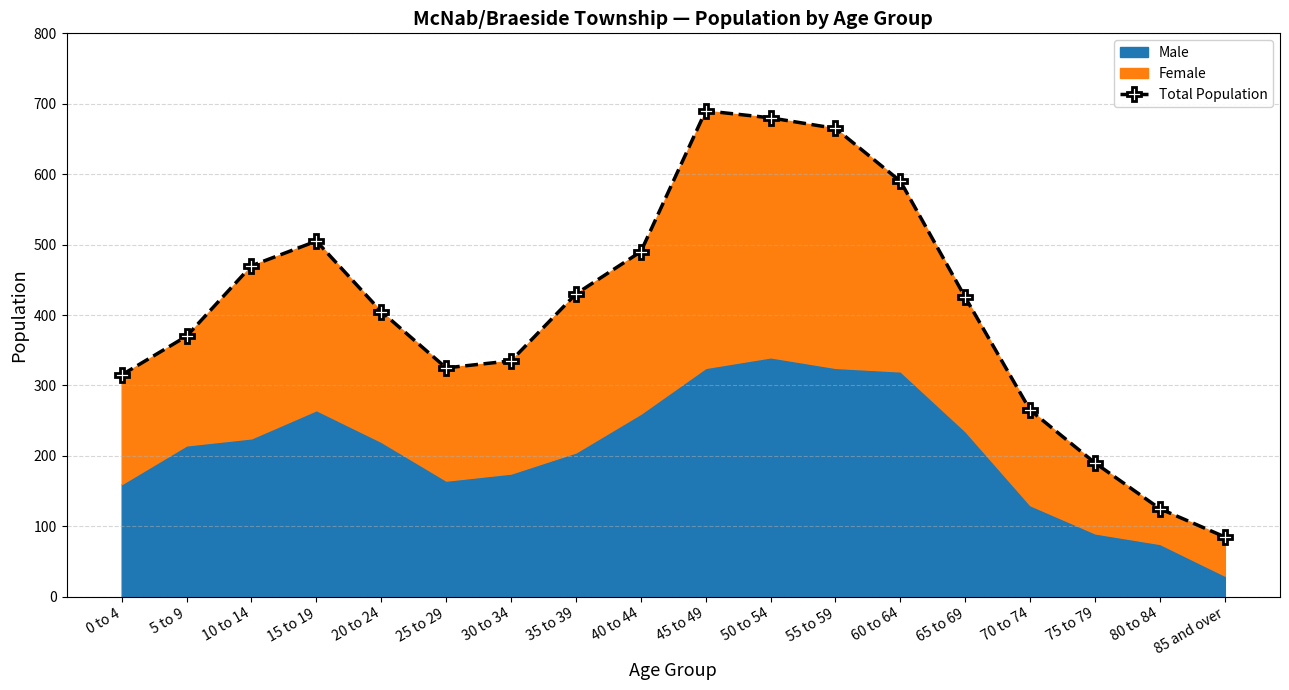

What is the label of the 6th point from the left?

25 to 29